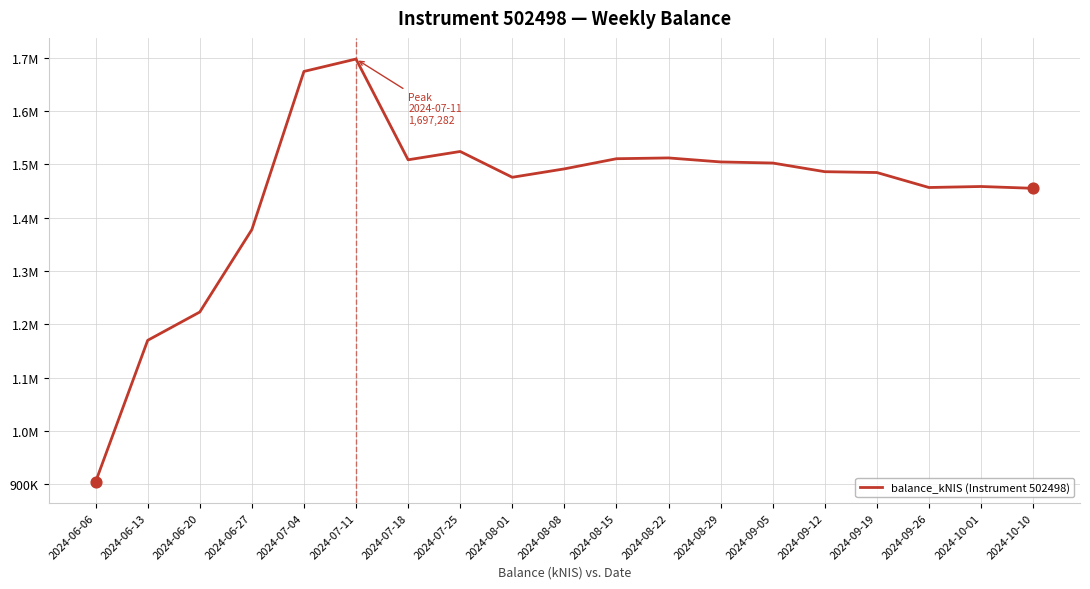

Approximately how many times larger is the value at 2024-10-01 compared to 2024-07-11?

0.9